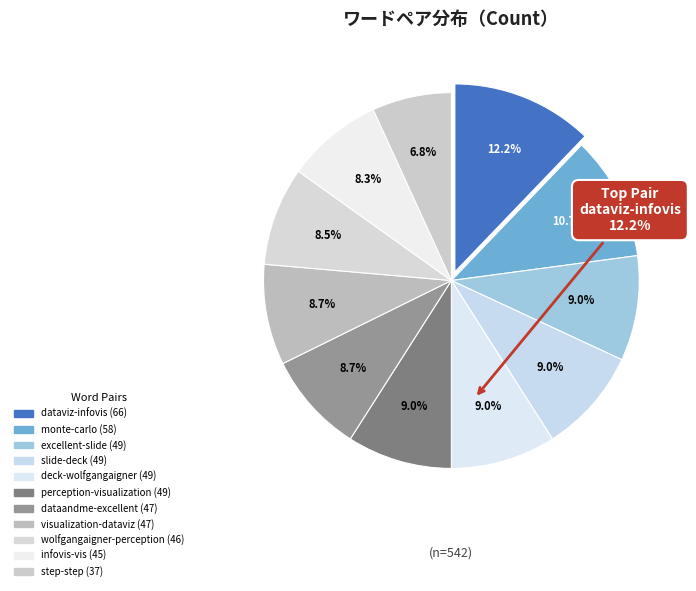

To the nearest percent, what percentage of the pie is slide-deck?

9%